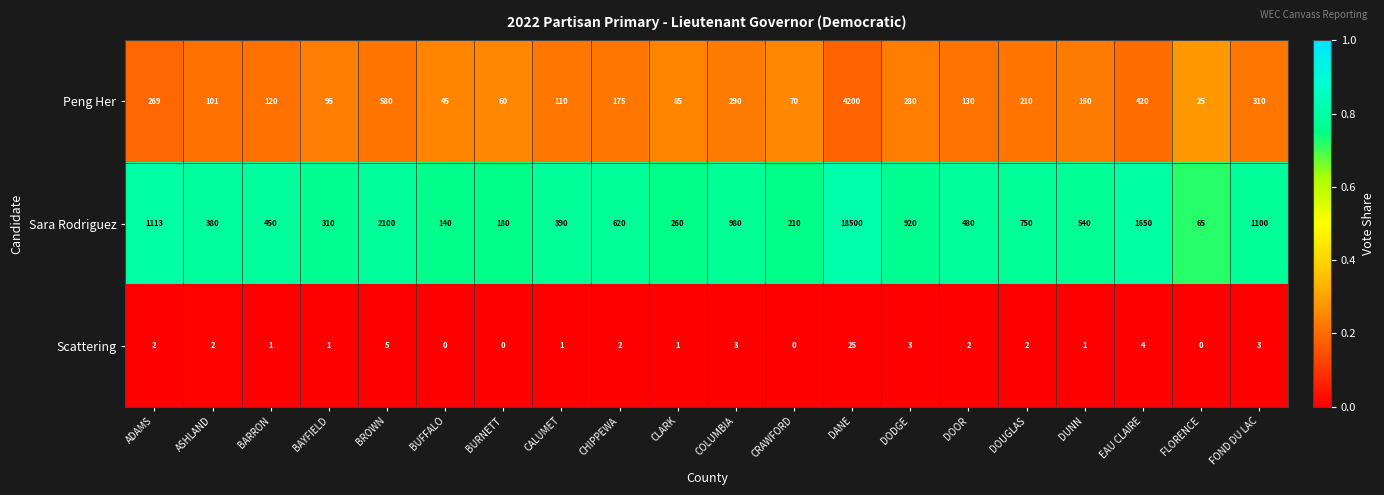

Which series has the largest range (max minus min)?

Sara Rodriguez